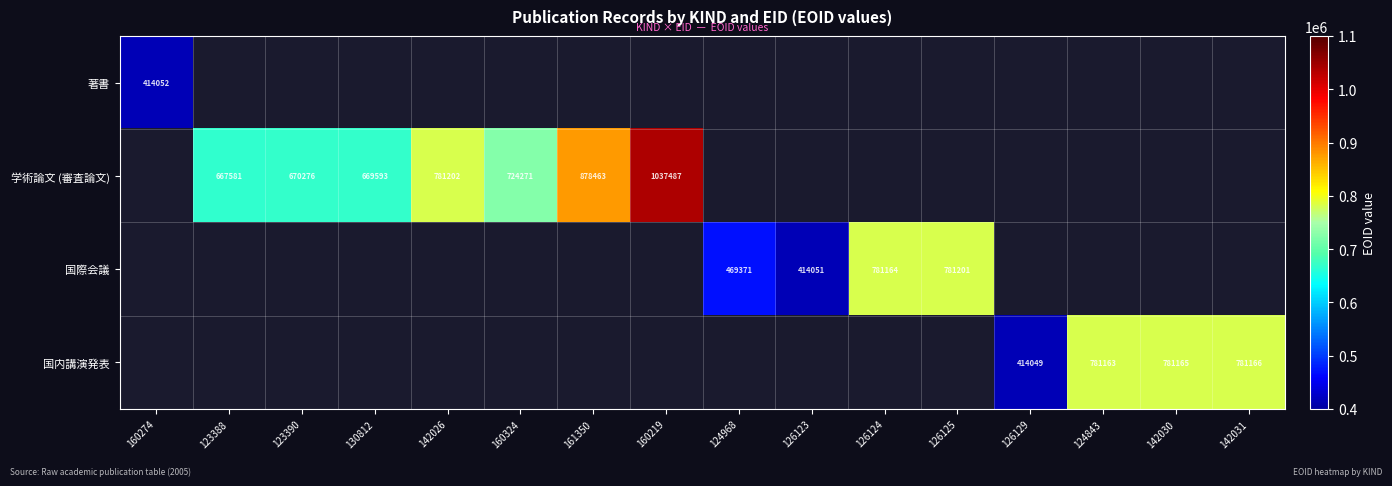

True or false: 国際会議 has a value of 469371 at 124968.

True